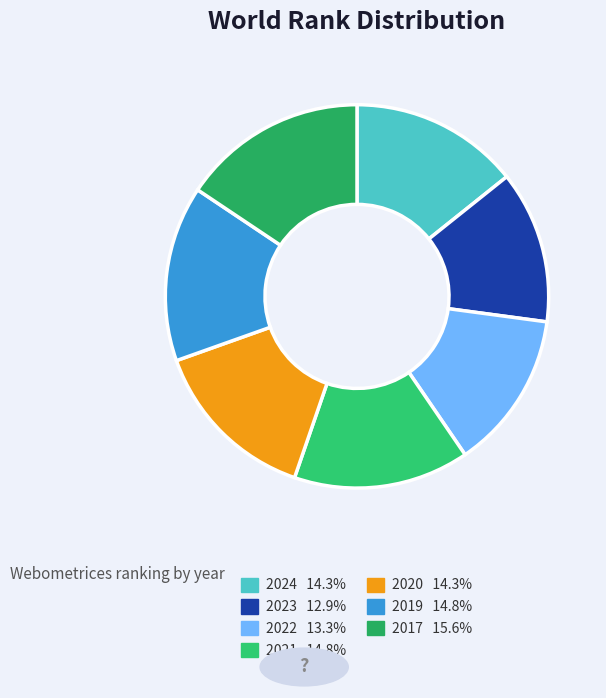

What is the largest slice in the pie chart?

2017